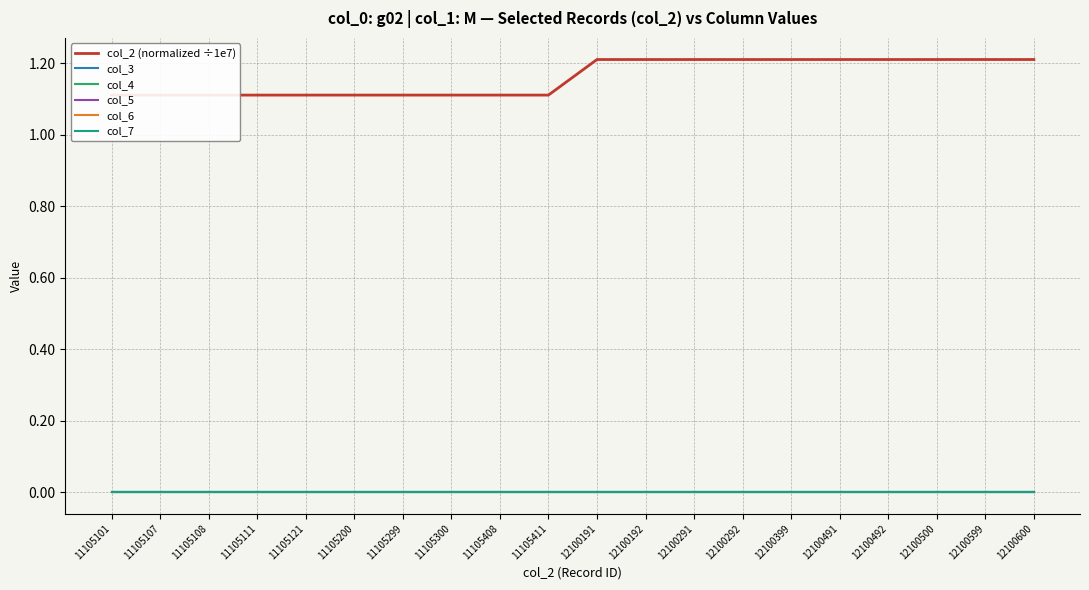

True or false: col_7 and col_2 (normalized ÷1e7) intersect in this chart.

False